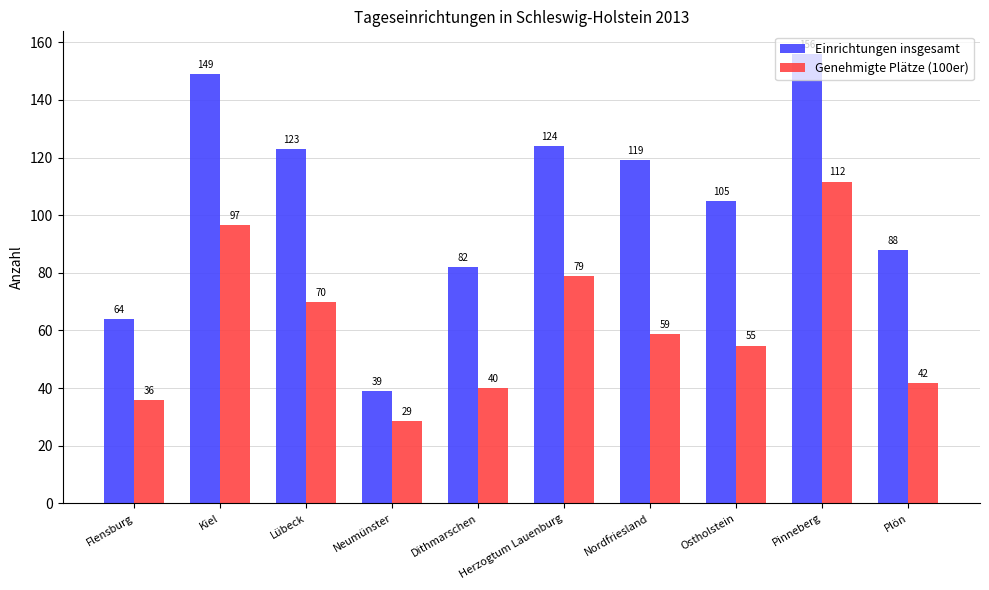

Which category has the lowest value in the Genehmigte Plätze (100er) series?

Neumünster